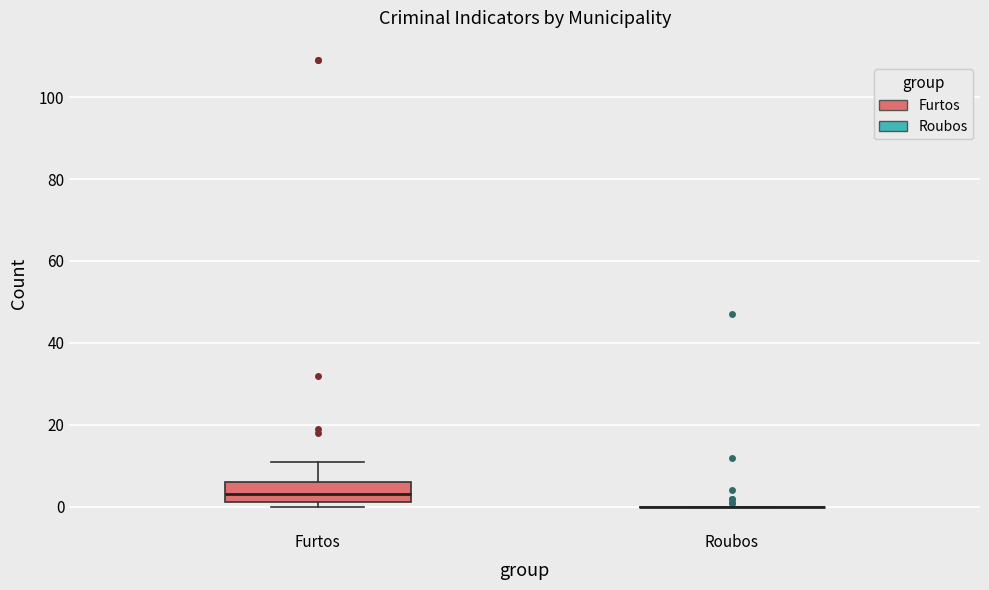

Where is the upper edge of the box for Furtos on the y-axis? The values are not printed on the chart, so give them approximately, as read against the axis.

6